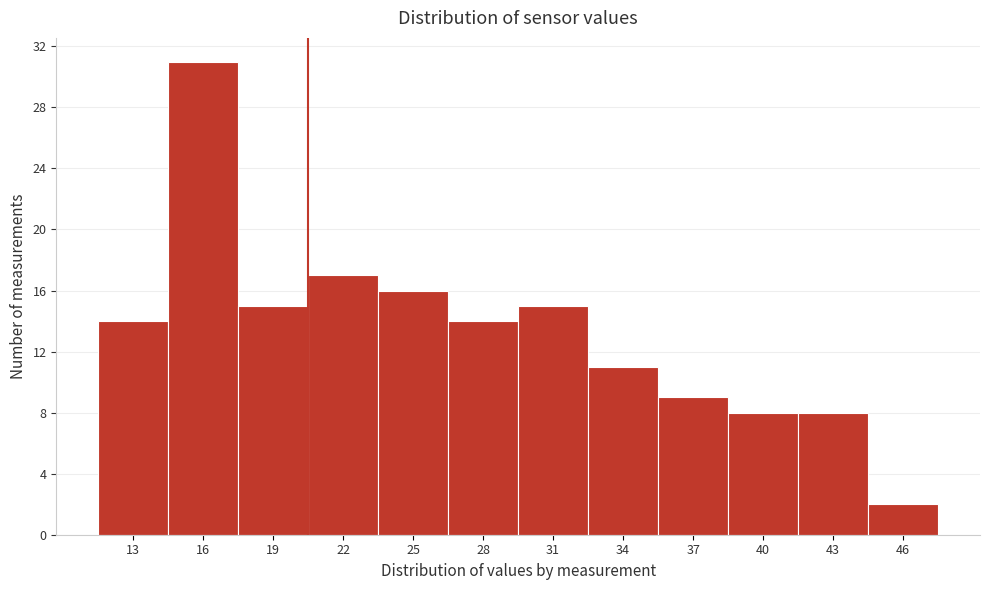

Reading left to right, what are all the values shown in this chart?

14	31	15	17	16	14	15	11	9	8	8	2